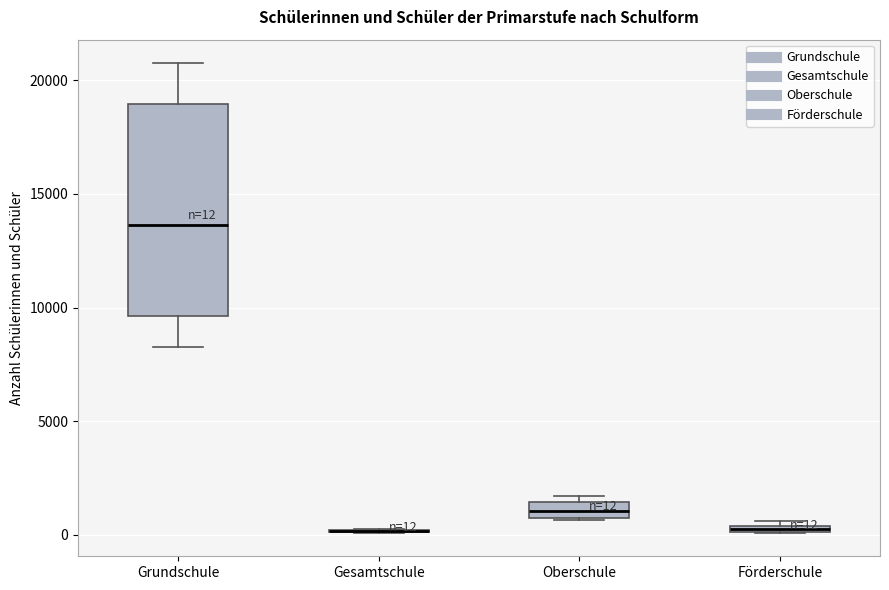

Comparing the boxes themselves (not the whiskers), which one is the tallest?

Grundschule